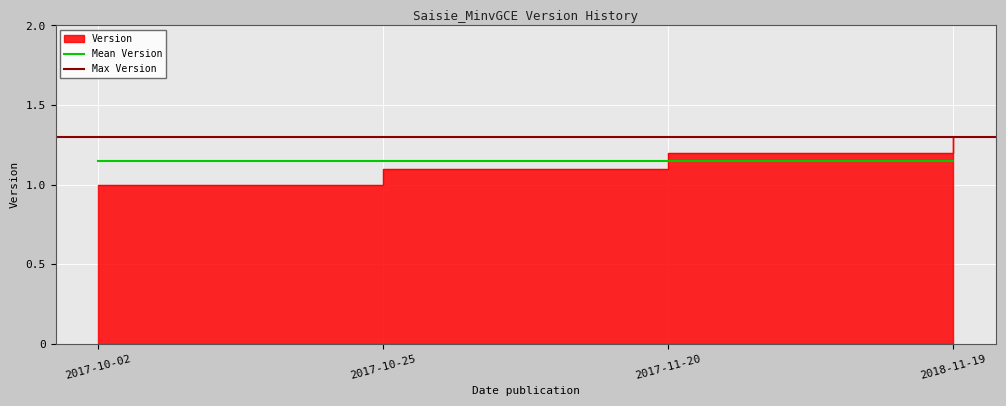

What is the maximum value shown in the chart?

1.3